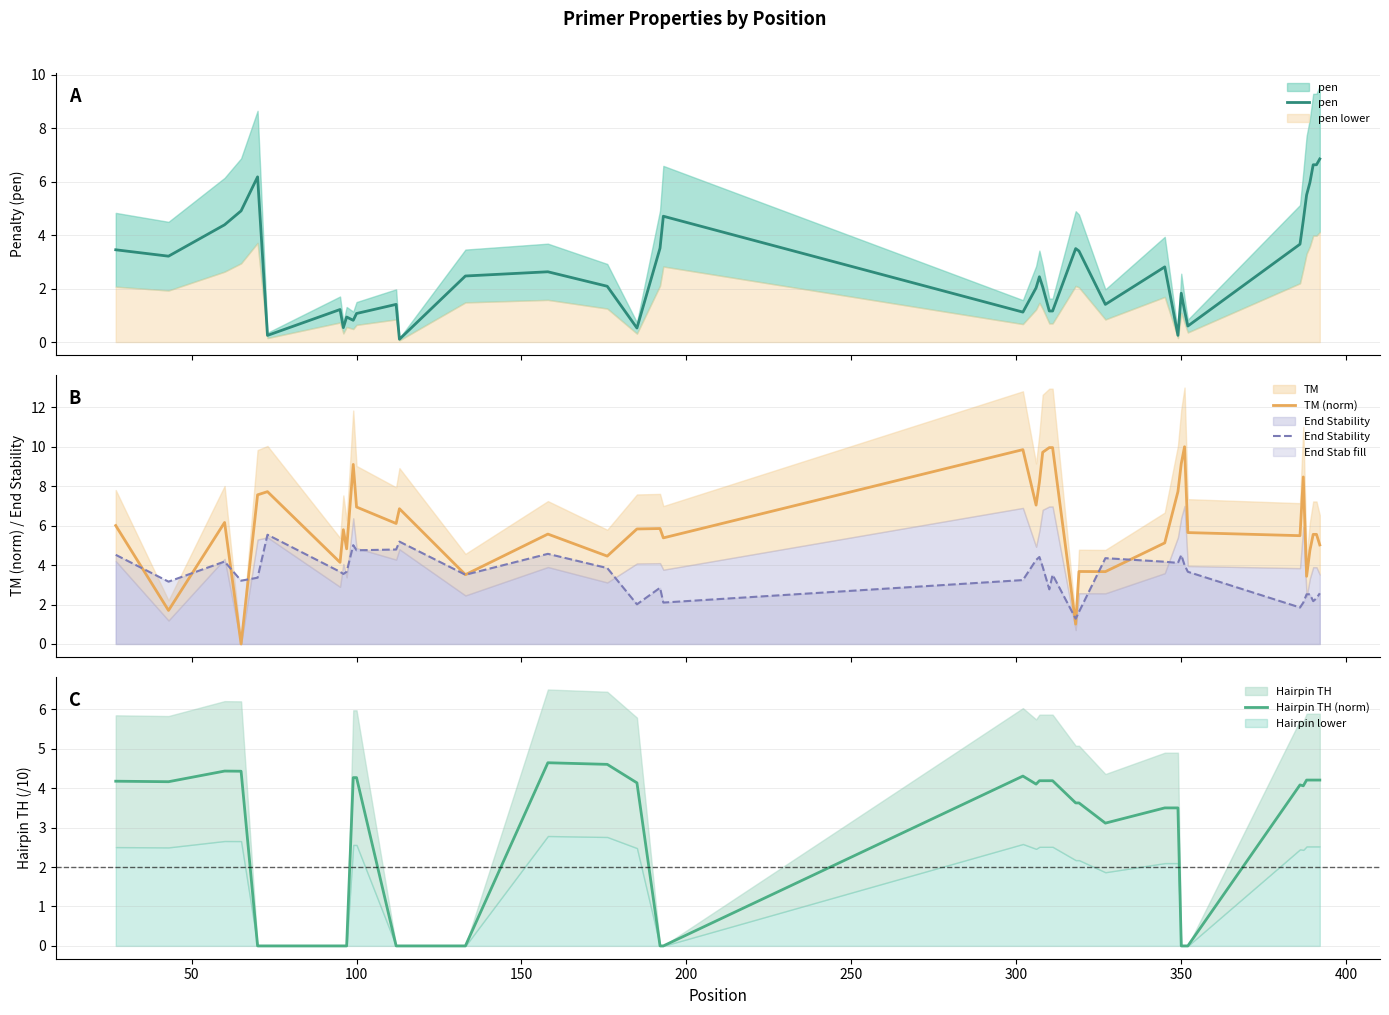

Is the value of TM (norm) at 100 greater than the value of Hairpin TH (norm) at 450?

Yes